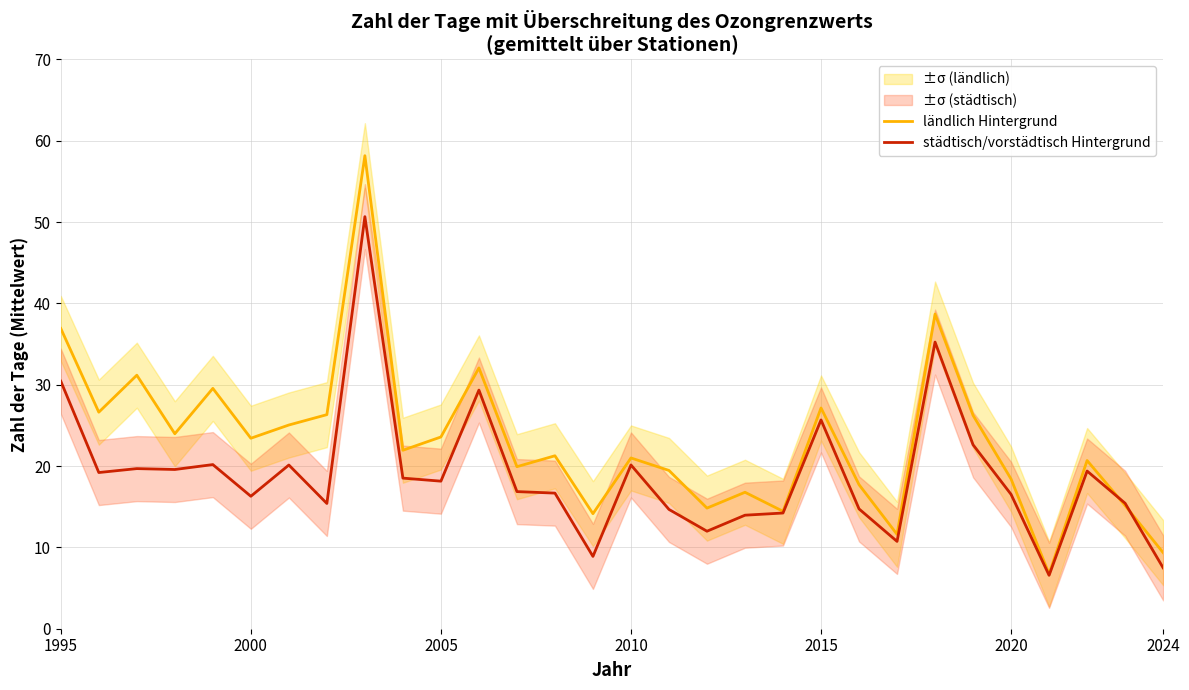

Which series has the largest total across all categories?

ländlich Hintergrund